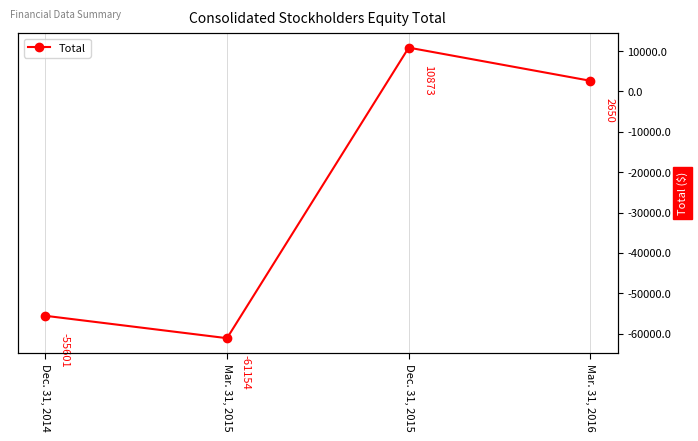

What is the maximum value shown in the chart?

10873